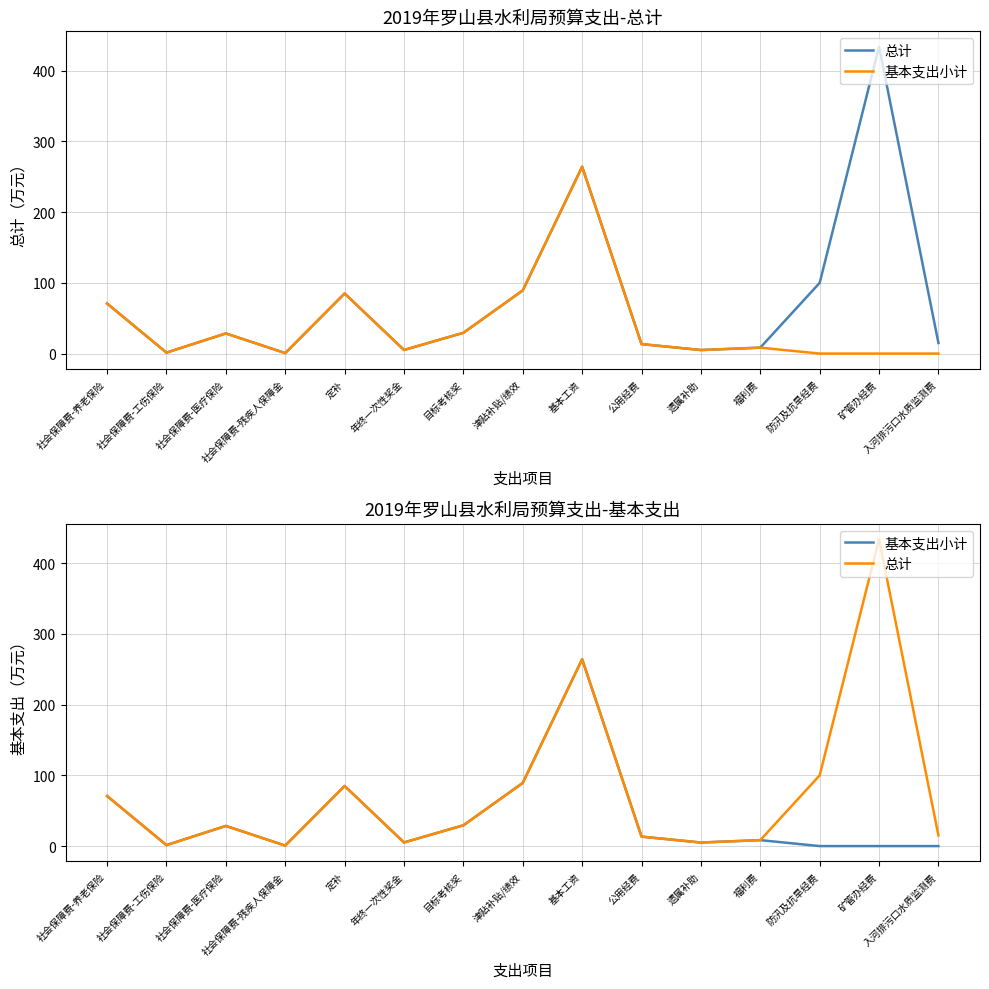

Is it true that 基本支出小计 equals 2.1 at 遗属补助?

False